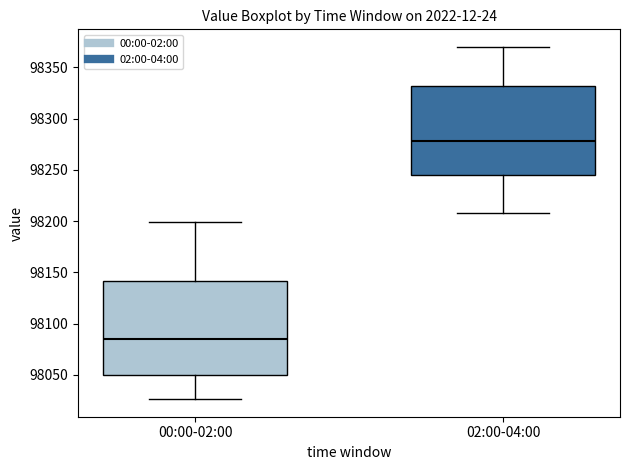

Which box's median line is the lowest?

00:00-02:00